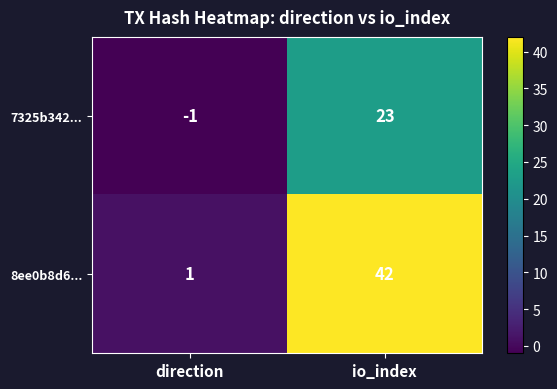

What is the sum of all 8ee0b8d6... values?

43